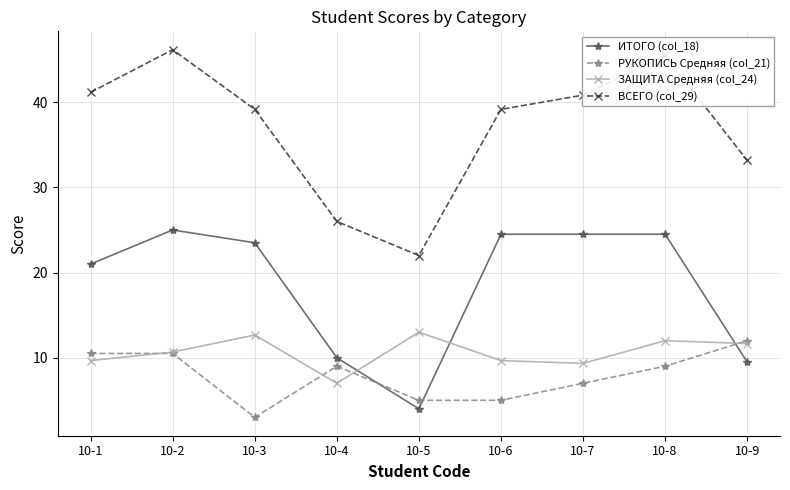

Where is ВСЕГО (col_29) nearest to the value 34?

10-9